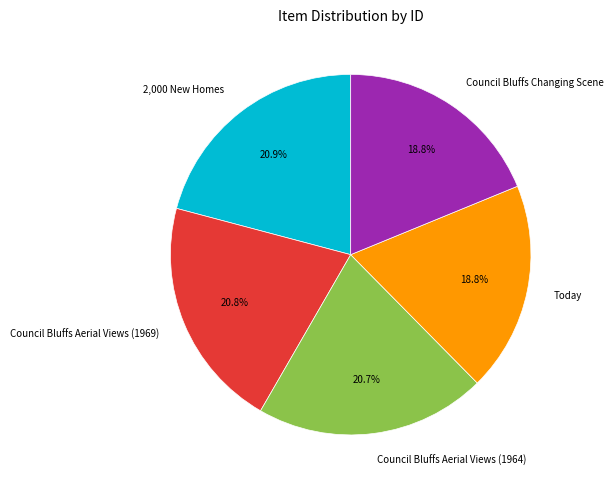

To the nearest percent, what is the combined percentage of Council Bluffs Changing Scene and Council Bluffs Aerial Views (1969)?

40%